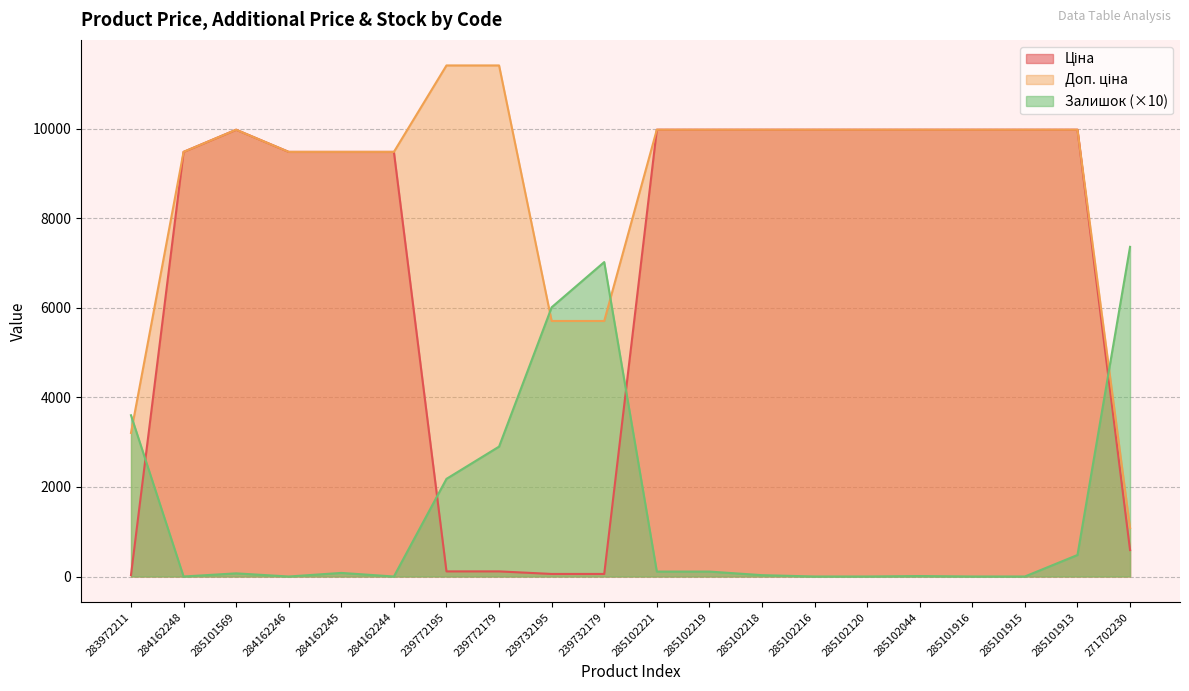

What is the sum of the Ціна values at 285101916 and 284162246?

19455.1